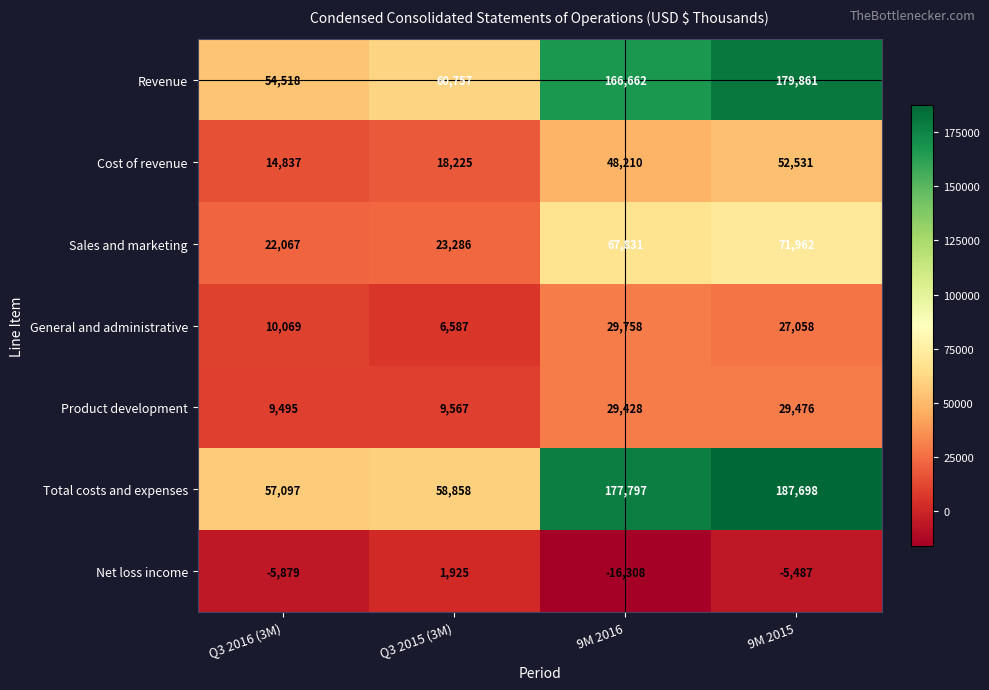

At which category is the sum across all series the highest?

9M 2015